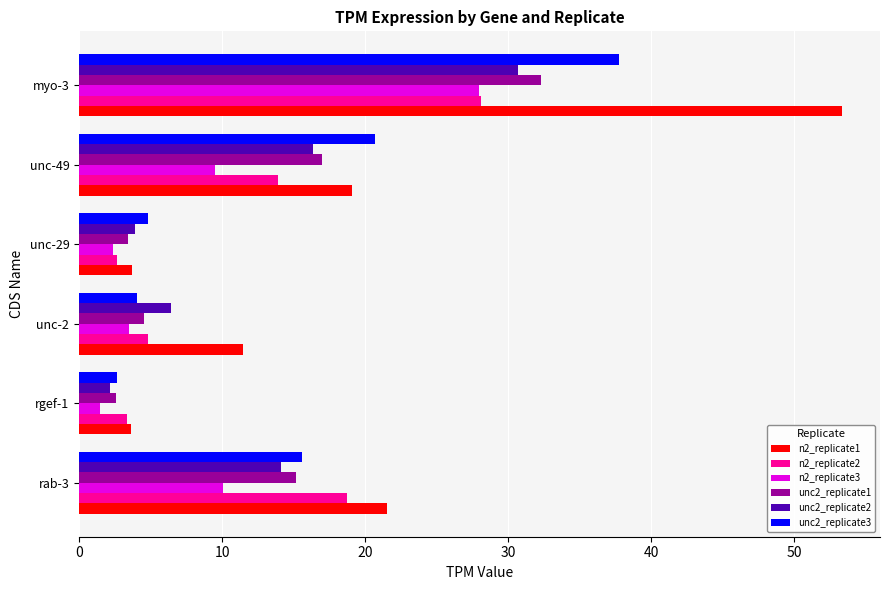

What is the difference between the maximum and second lowest values in the unc2_replicate1 series?

28.9